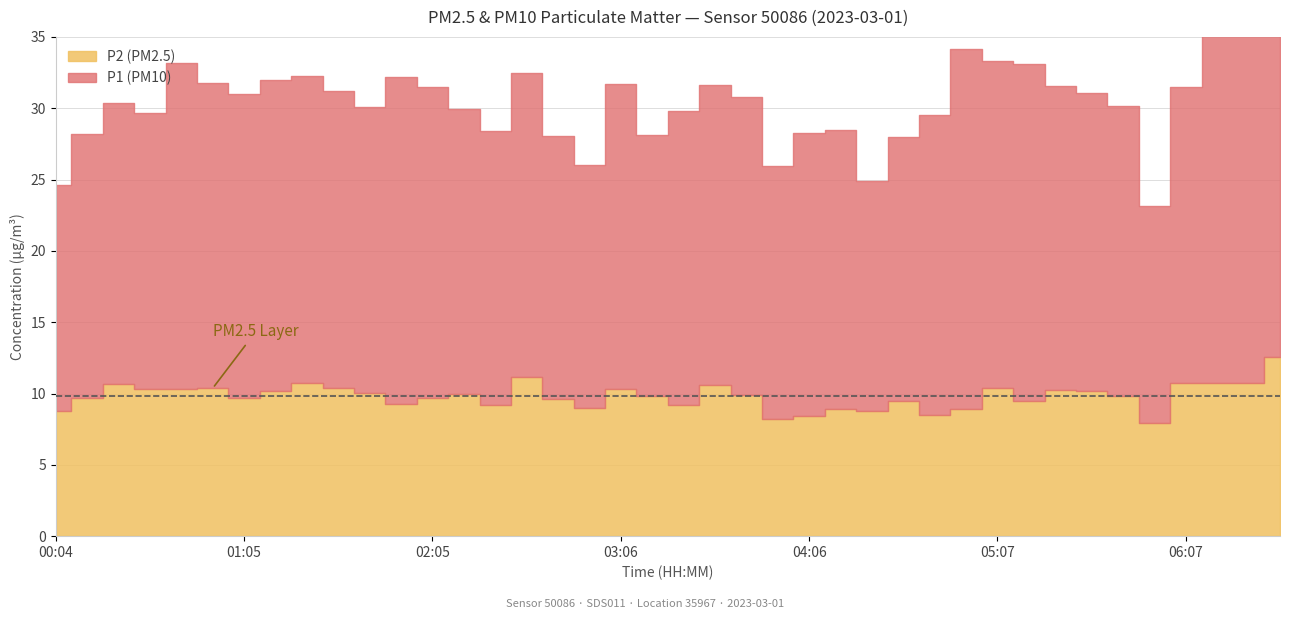

At 00:34, list the series in order from smallest to largest.

P2, P1